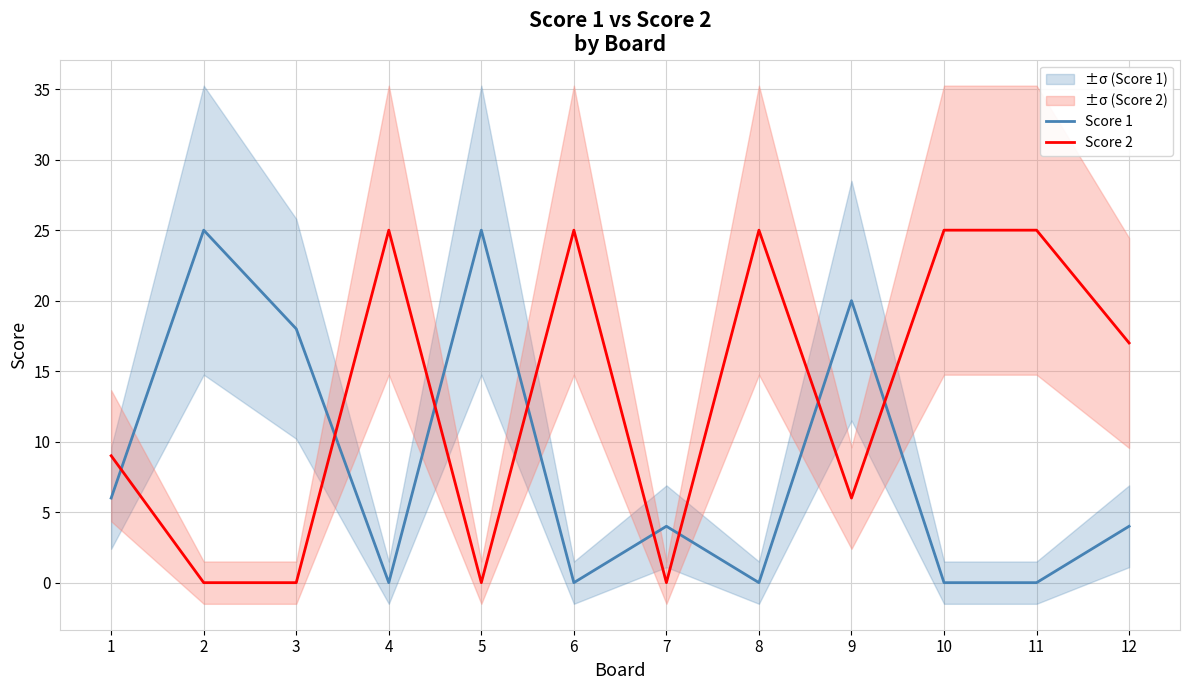

What is the difference between the maximum and minimum values in the Score 1 series?

25